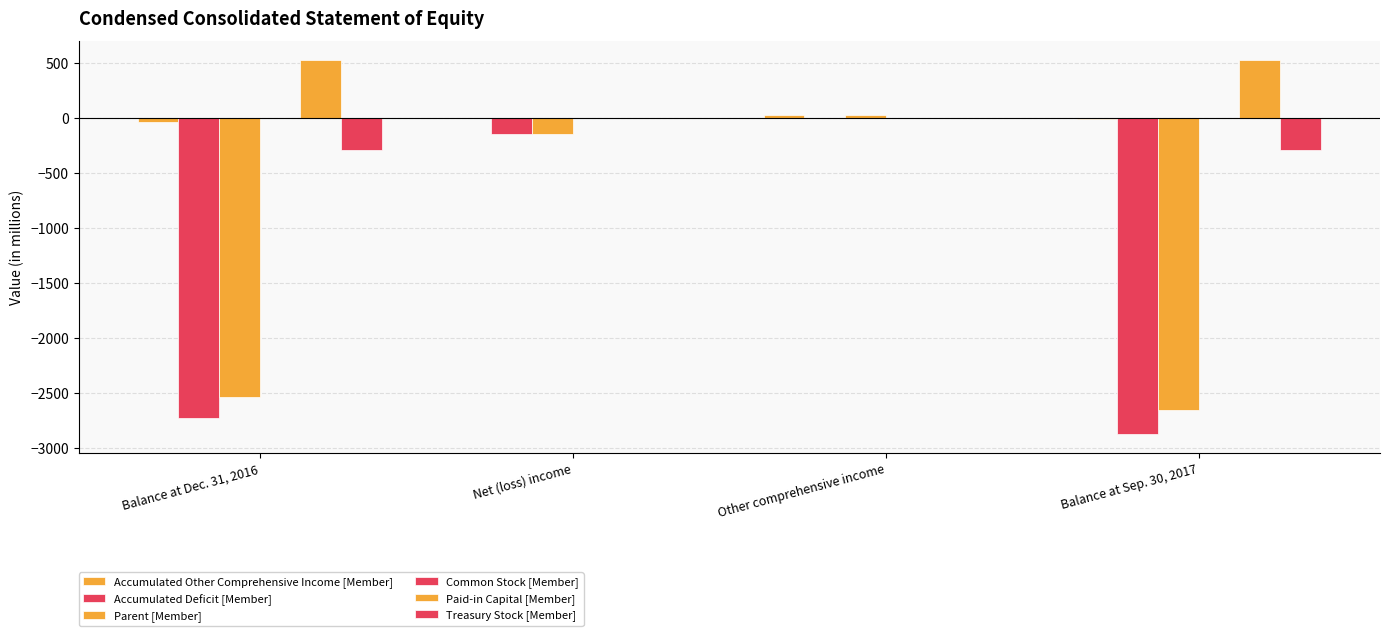

Rank the series by their maximum value, from lowest to highest.

Accumulated Deficit [Member], Treasury Stock [Member], Common Stock [Member], Accumulated Other Comprehensive Income [Member], Parent [Member], Paid-in Capital [Member]